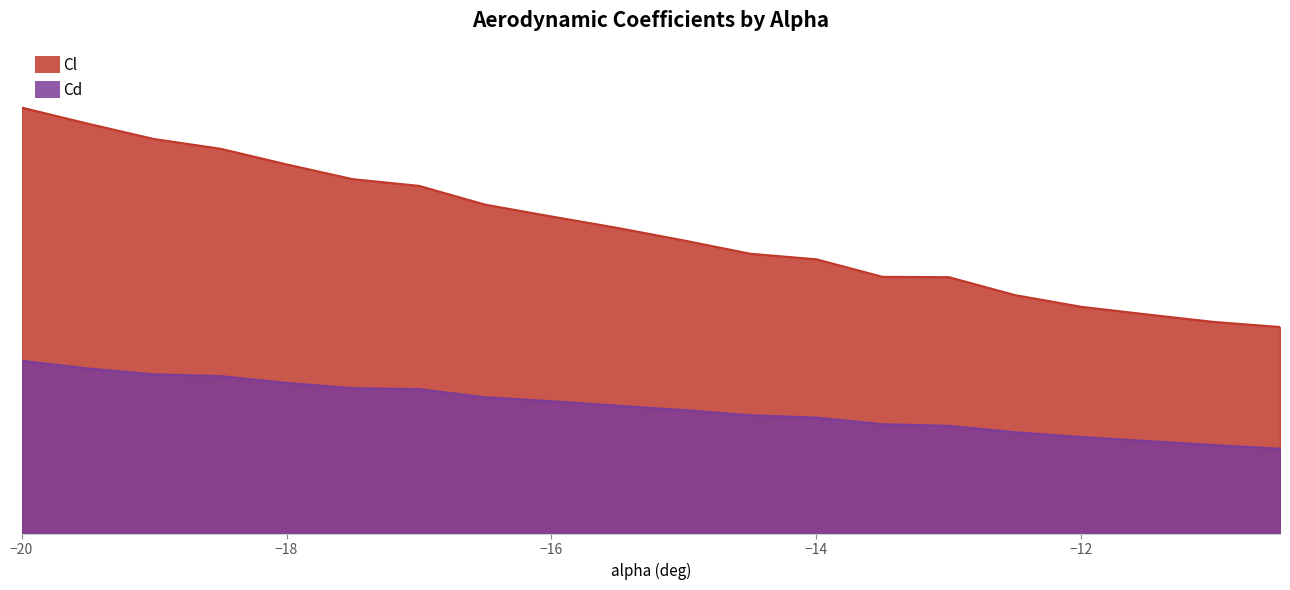

What position from the left is -20?

1